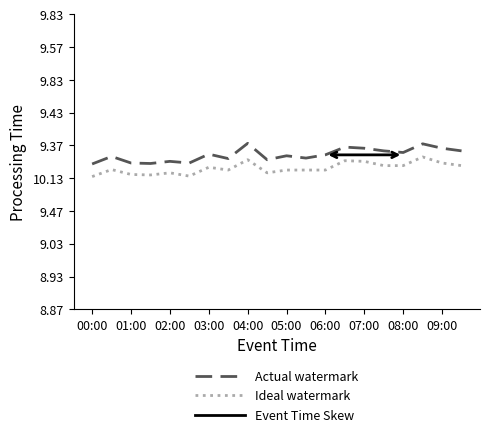

Which series has the widest spread of values?

Actual watermark